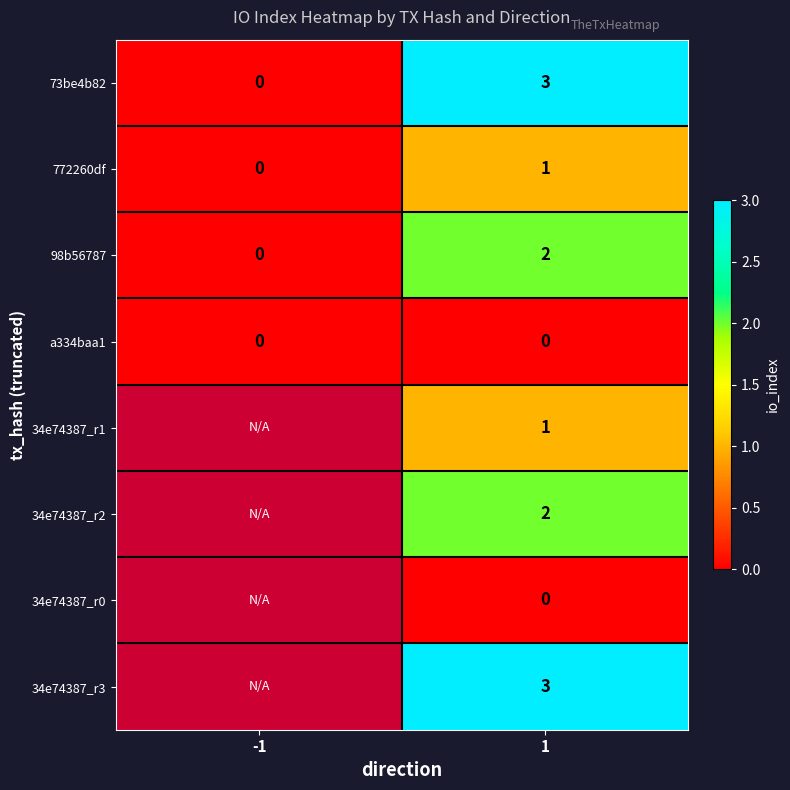

How many positive values does the 98b56787 series have?

1